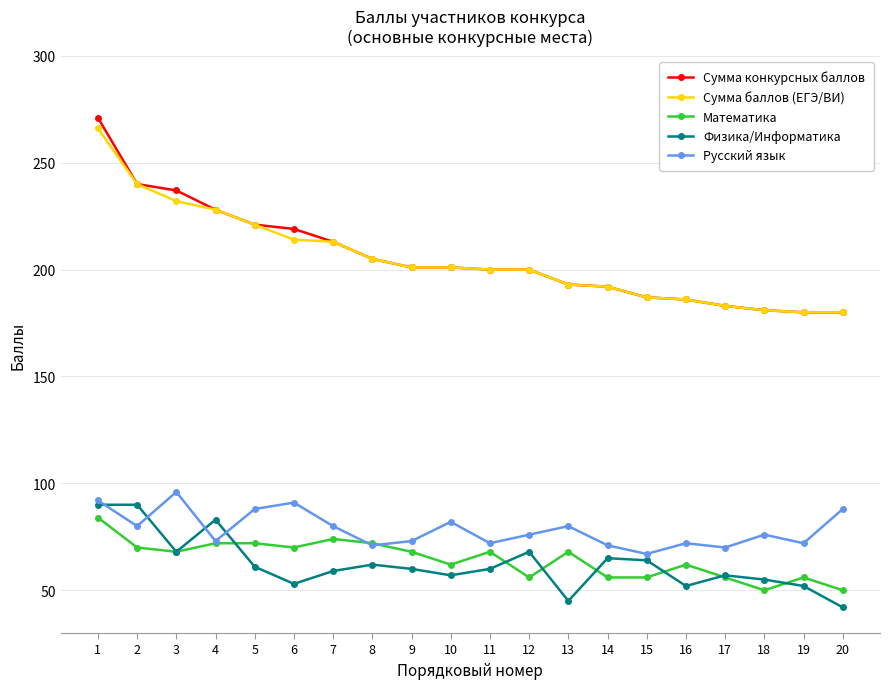

Is the value of Сумма баллов (ЕГЭ/ВИ) at 20 greater than the value of Русский язык at 15?

Yes